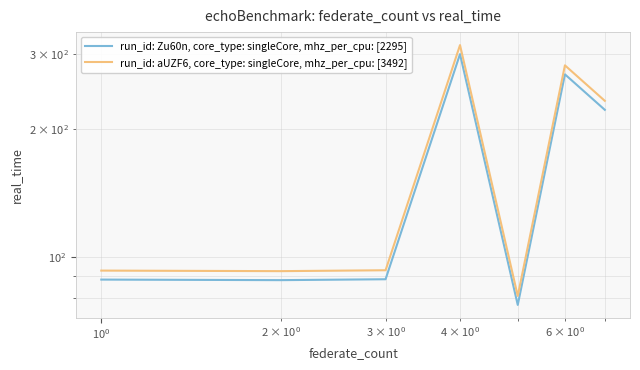

Does the chart have visible grid lines?

Yes